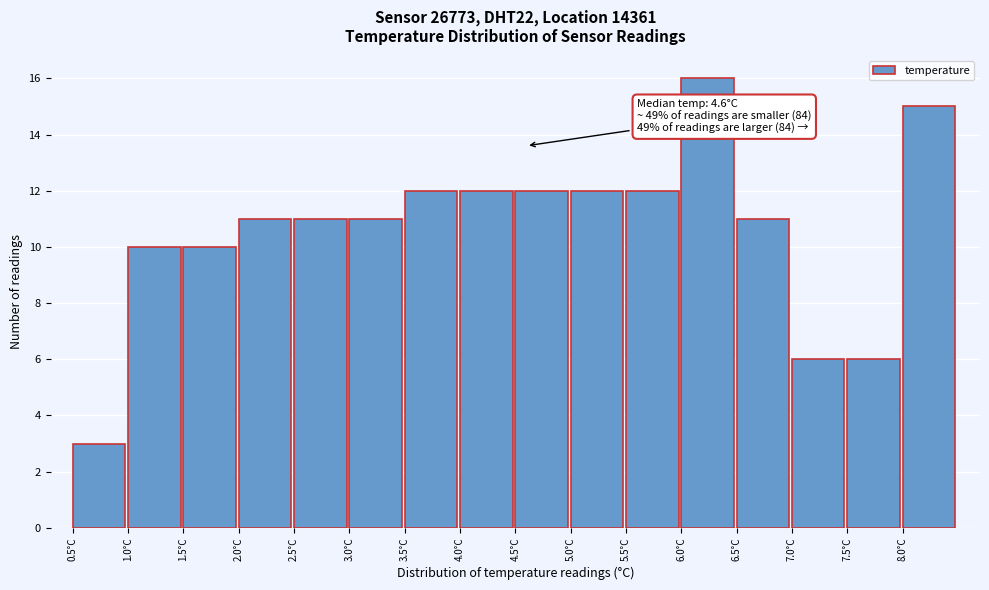

Which range on the x-axis has the tallest bar?

6.0 to 6.5